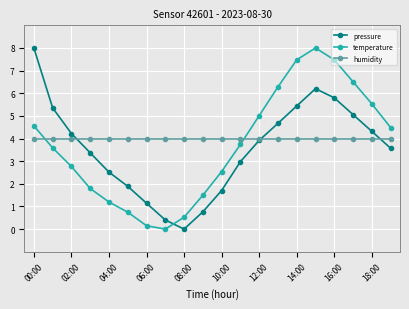

True or false: temperature and pressure intersect in this chart.

True